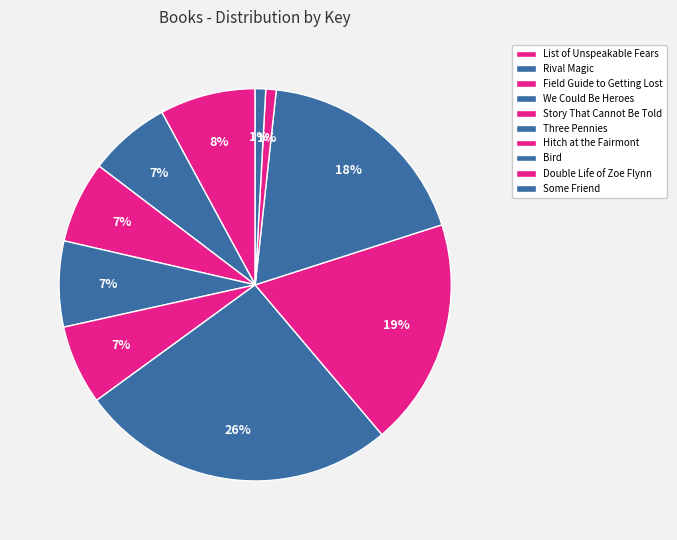

Which has a higher value, Rival Magic or List of Unspeakable Fears?

List of Unspeakable Fears